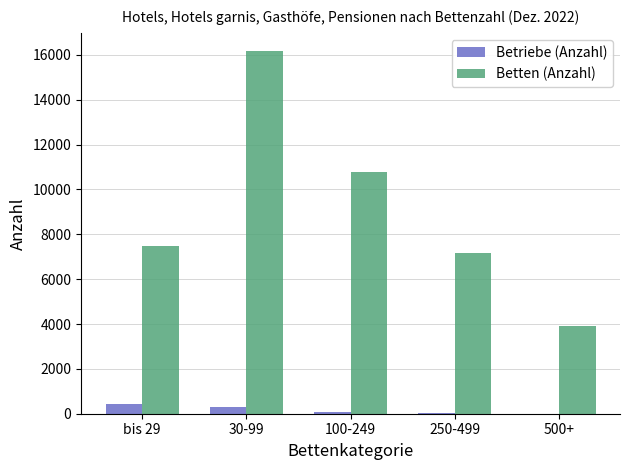

At which label does Betriebe (Anzahl) first exceed 77?

bis 29